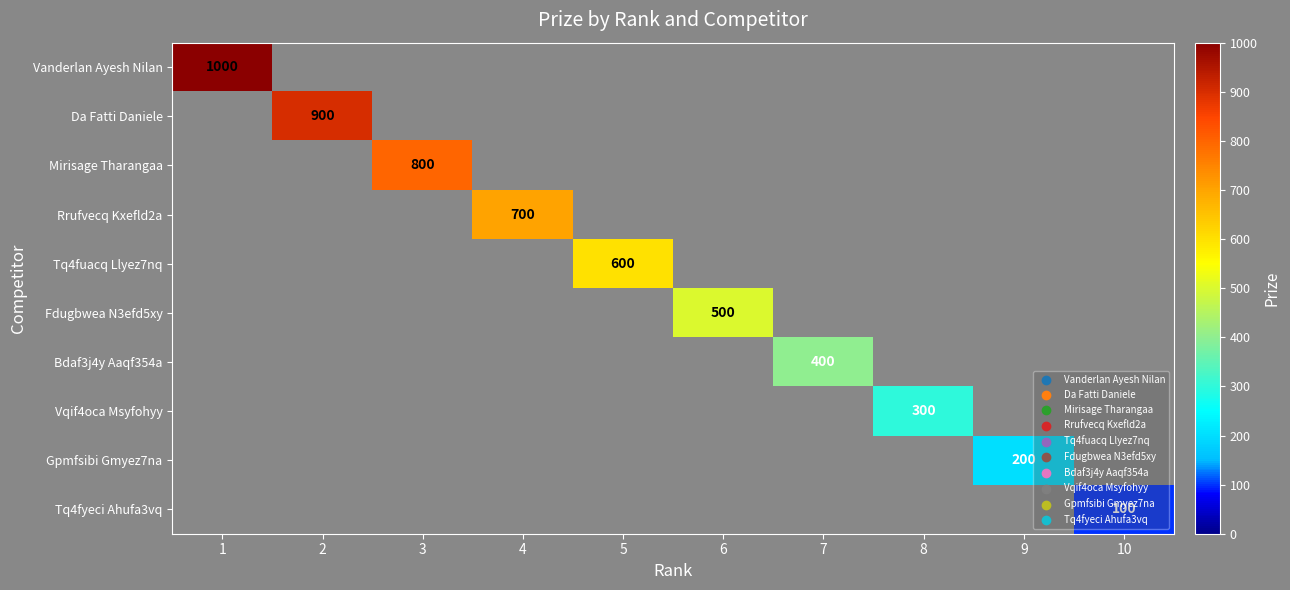

True or false: Bdaf3j4y Aaqf354a has a value of 400 at 7.

True